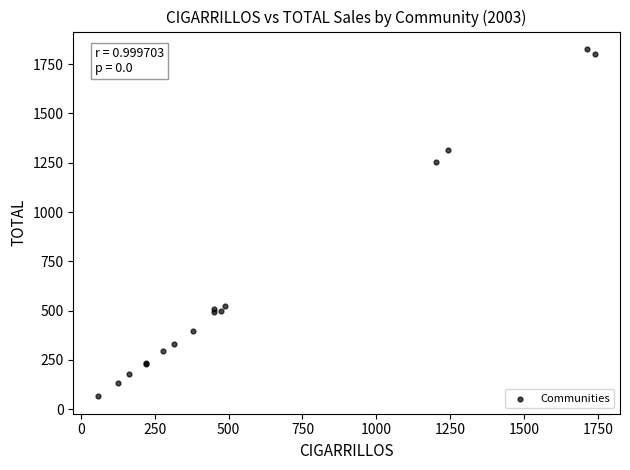

What Y value in the scatter plot is closest to 946?

1251.4